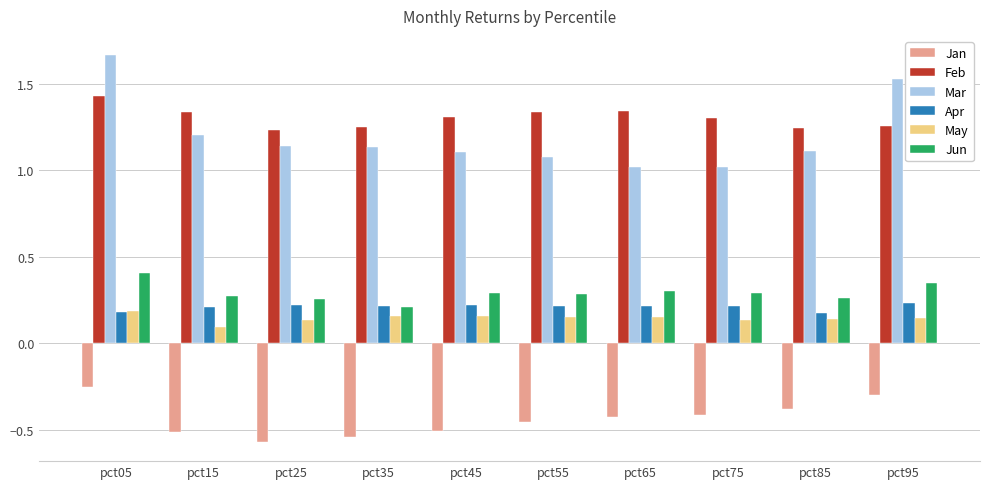

At which label does Jun reach its peak?

pct05